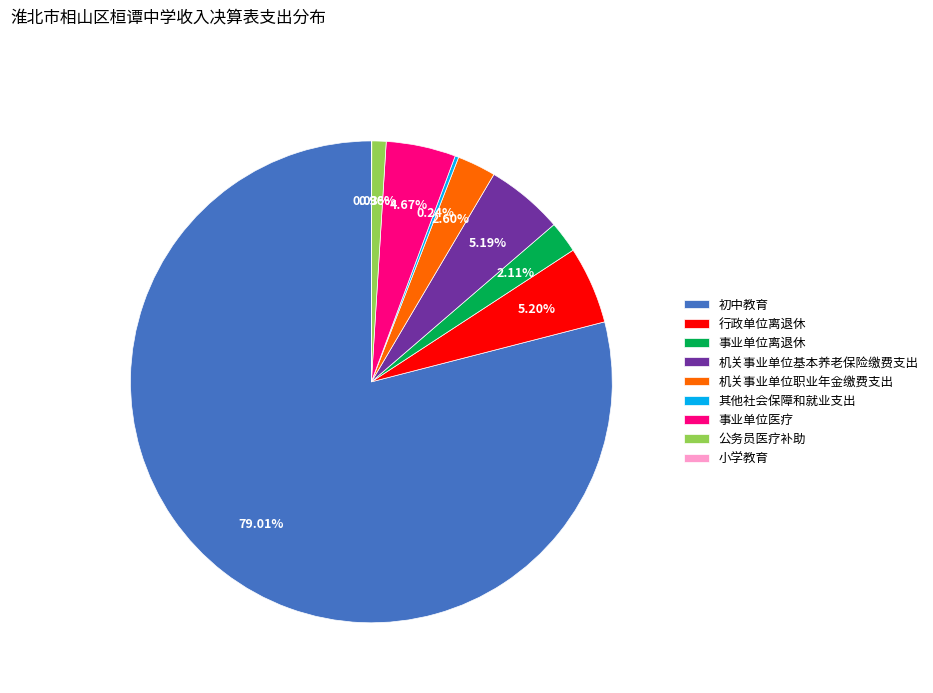

True or false: 初中教育 accounts for 79% of the total.

True